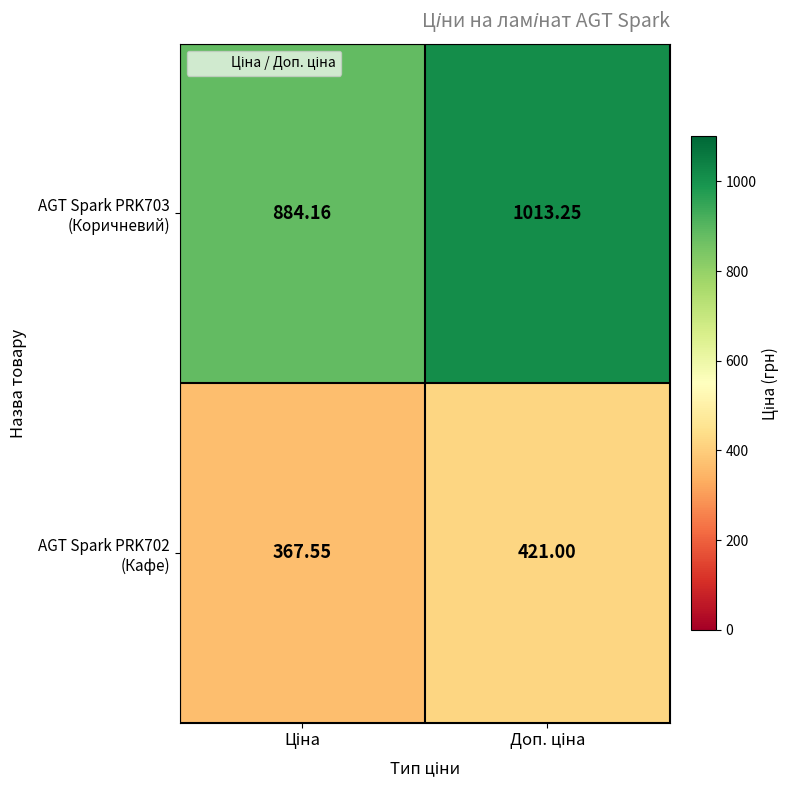

What is the spread (max minus min) of values at Доп. ціна?

592.2